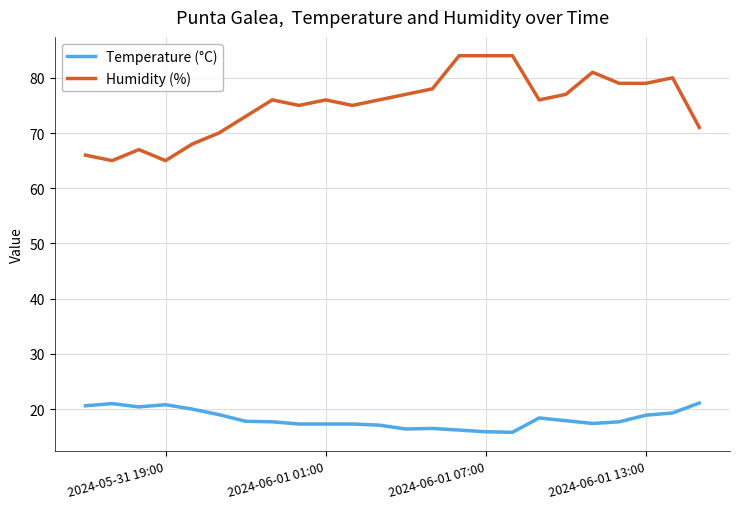

Does the chart have visible grid lines?

Yes